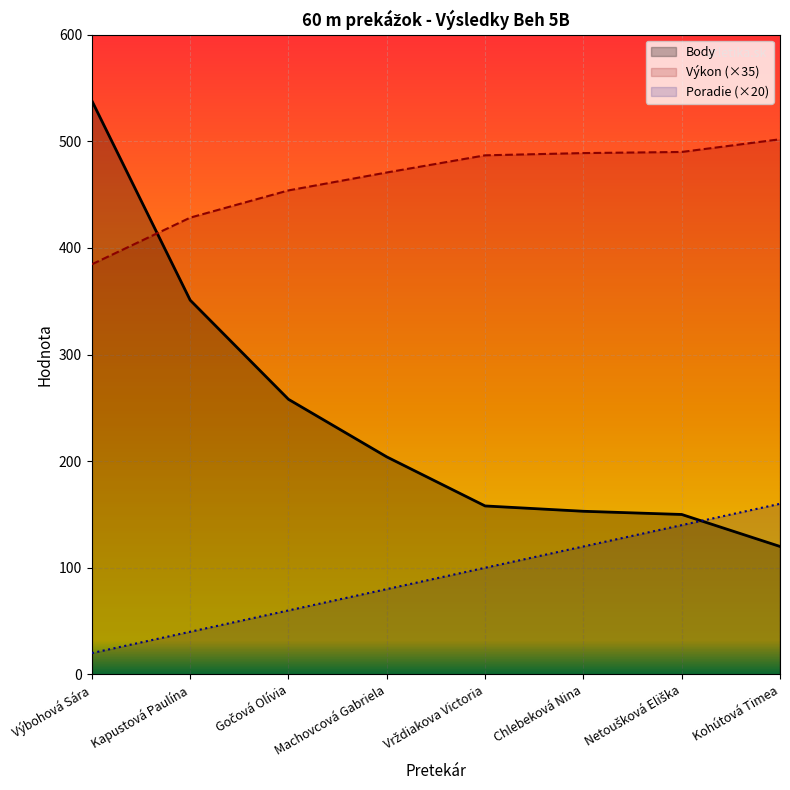

Between Výbohová Sára and Netoušková Eliška, which series saw the biggest shift?

Body